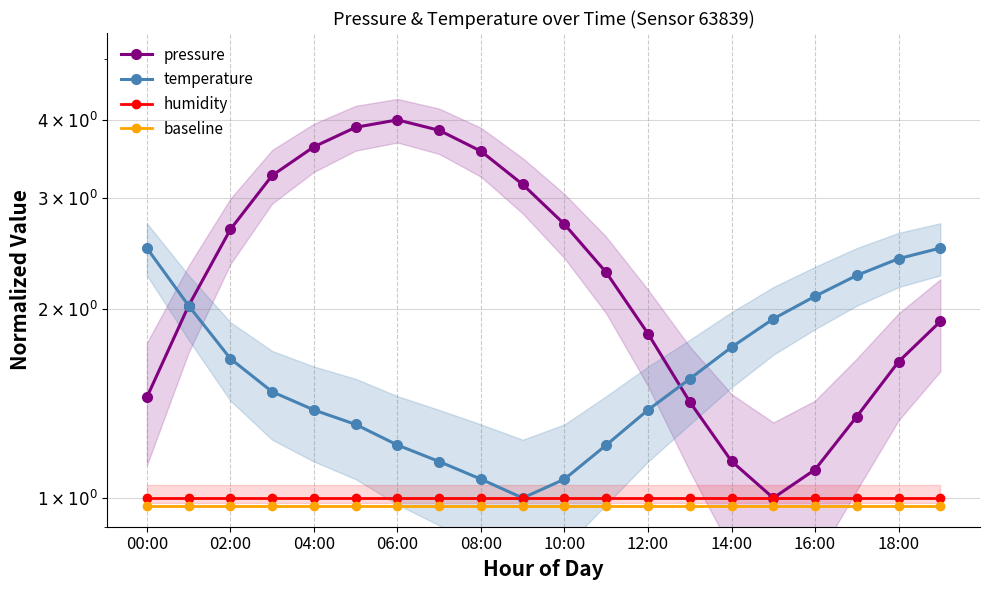

True or false: pressure and baseline intersect in this chart.

False